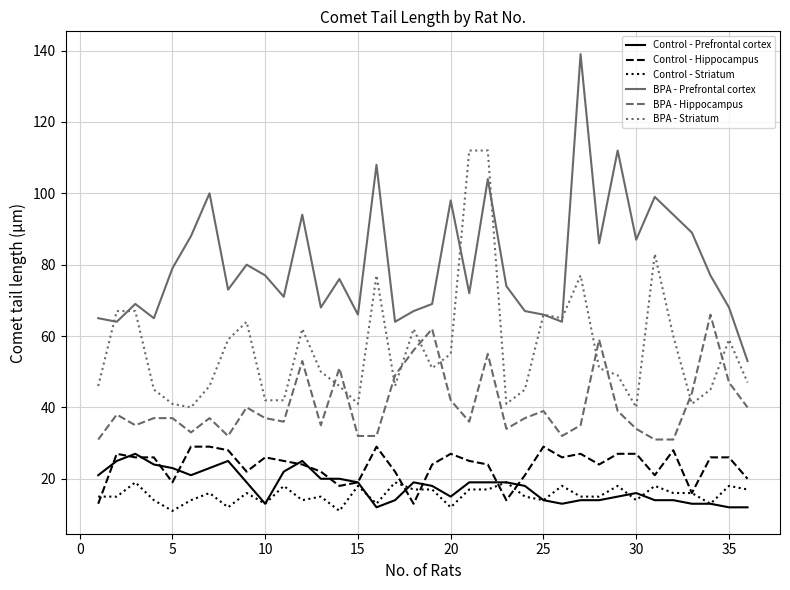

What is the sum of all Control - Striatum values?

559